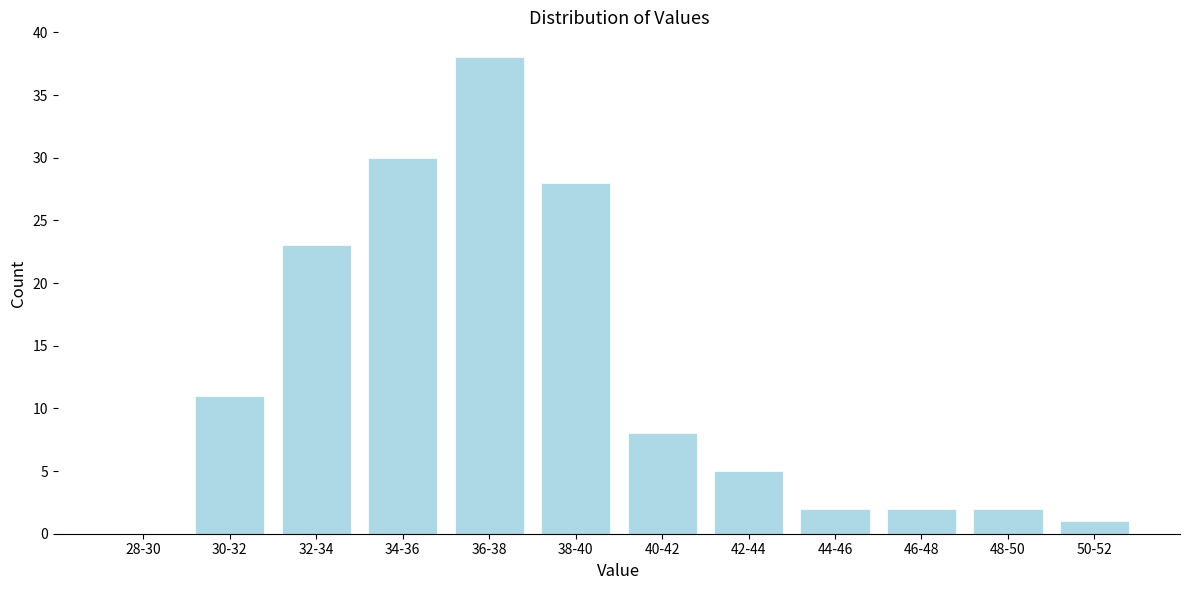

Reading left to right, list all the values displayed in this chart.

28-30=0	30-32=11	32-34=23	34-36=30	36-38=38	38-40=28	40-42=8	42-44=5	44-46=2	46-48=2	48-50=2	50-52=1